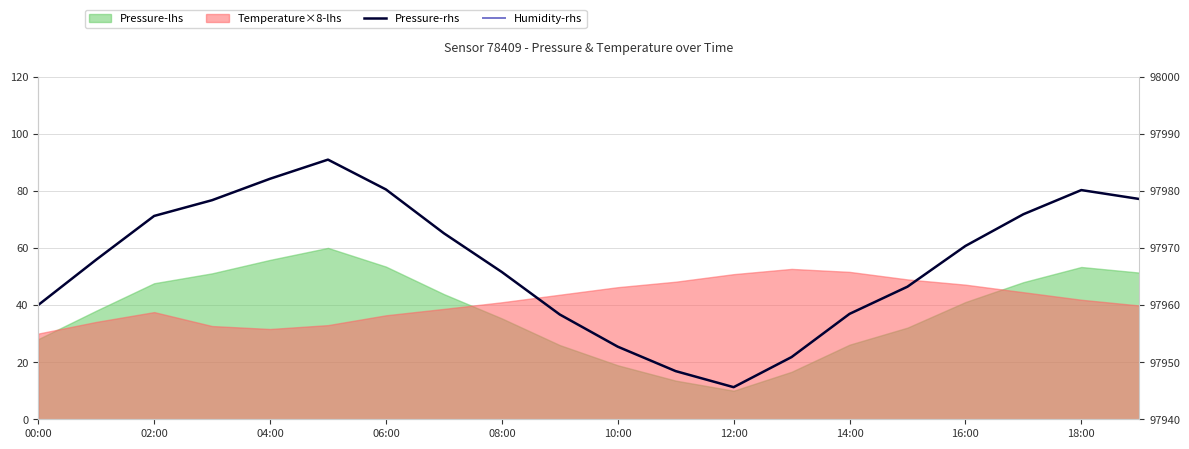

Rank the series at 17 from lowest to highest value.

Humidity-rhs, Pressure-rhs